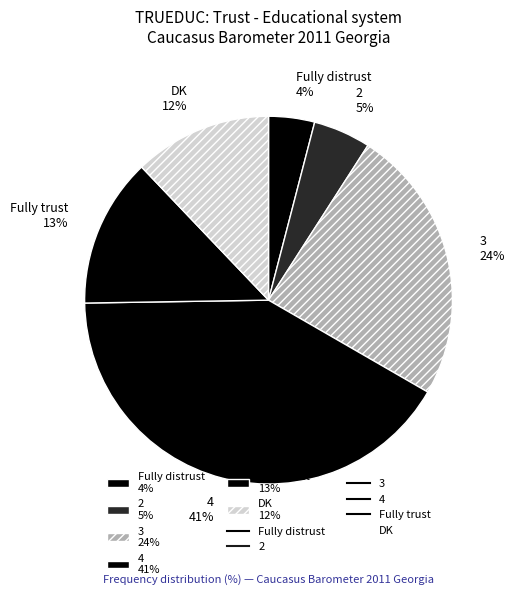

Rank the categories by value from highest to lowest.

4, 3, Fully trust, DK, 2, Fully distrust